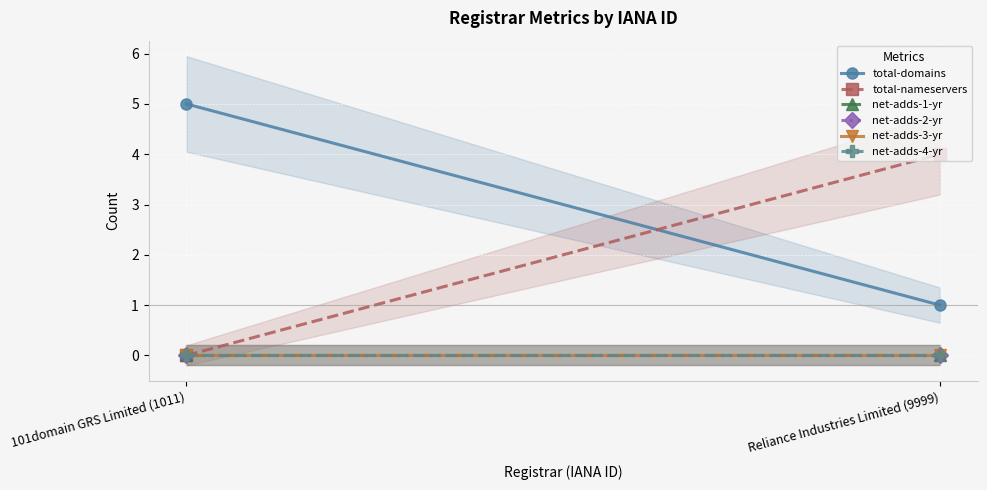

Rank the categories by total-domains value from highest to lowest.

101domain GRS Limited (1011), Reliance Industries Limited (9999)